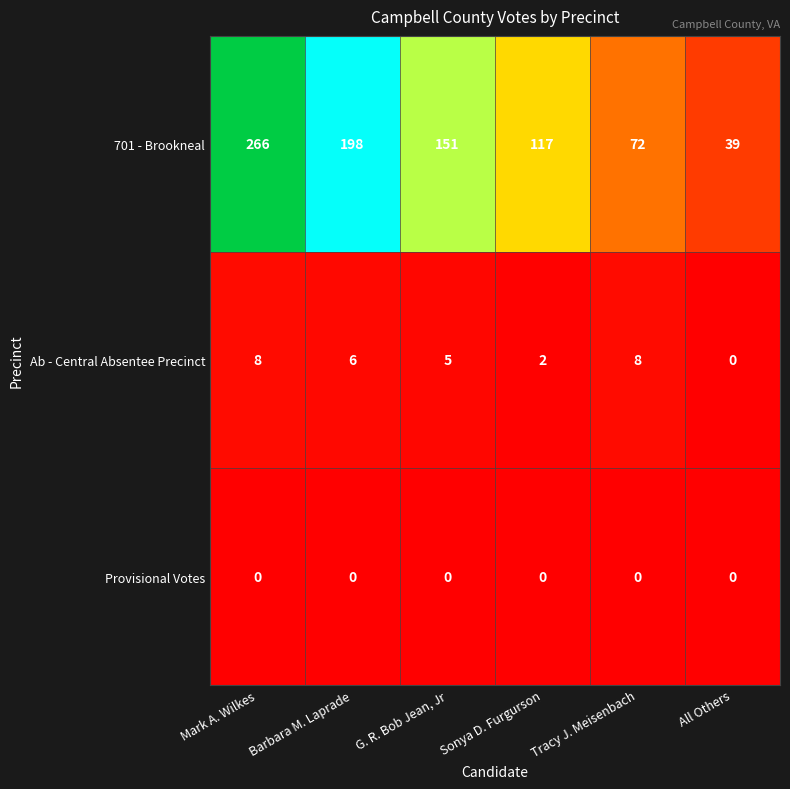

Between Mark A. Wilkes and All Others, which series saw the biggest shift?

701 - Brookneal